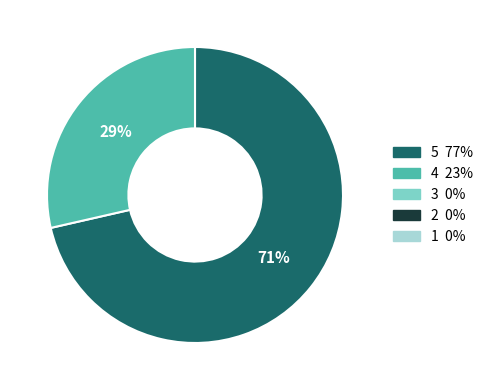

How many slices are in this pie chart?

2